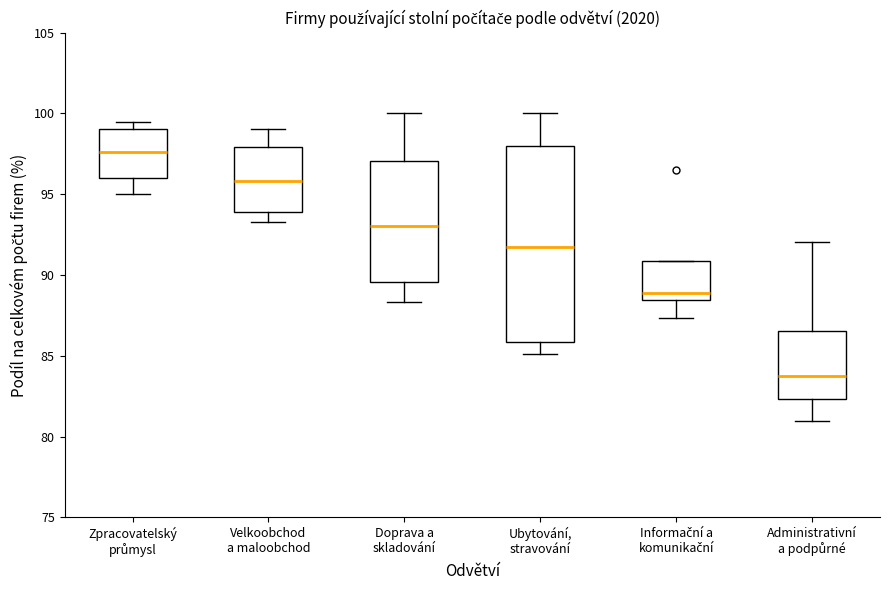

Reading left to right, transcribe this box plot: for each box, give where its median line is, the range the box spans, and where its two whiskers end, as read against the y-axis. The values are not printed on the chart, so give them approximately, as read against the axis.

Zpracovatelský průmysl: median 97.5, box 96.0 to 99.0, whiskers 95.0 to 99.5
Velkoobchod a maloobchod: median 96.0, box 94.0 to 98.0, whiskers 93.5 to 99.0
Doprava a skladování: median 93.0, box 89.5 to 97.0, whiskers 88.5 to 100.0
Ubytování, stravování: median 91.5, box 86.0 to 98.0, whiskers 85.0 to 100.0
Informační a komunikační: median 89.0, box 88.5 to 91.0, whiskers 87.5 to 91.0
Administrativní a podpůrné: median 83.5, box 82.5 to 86.5, whiskers 81.0 to 92.0